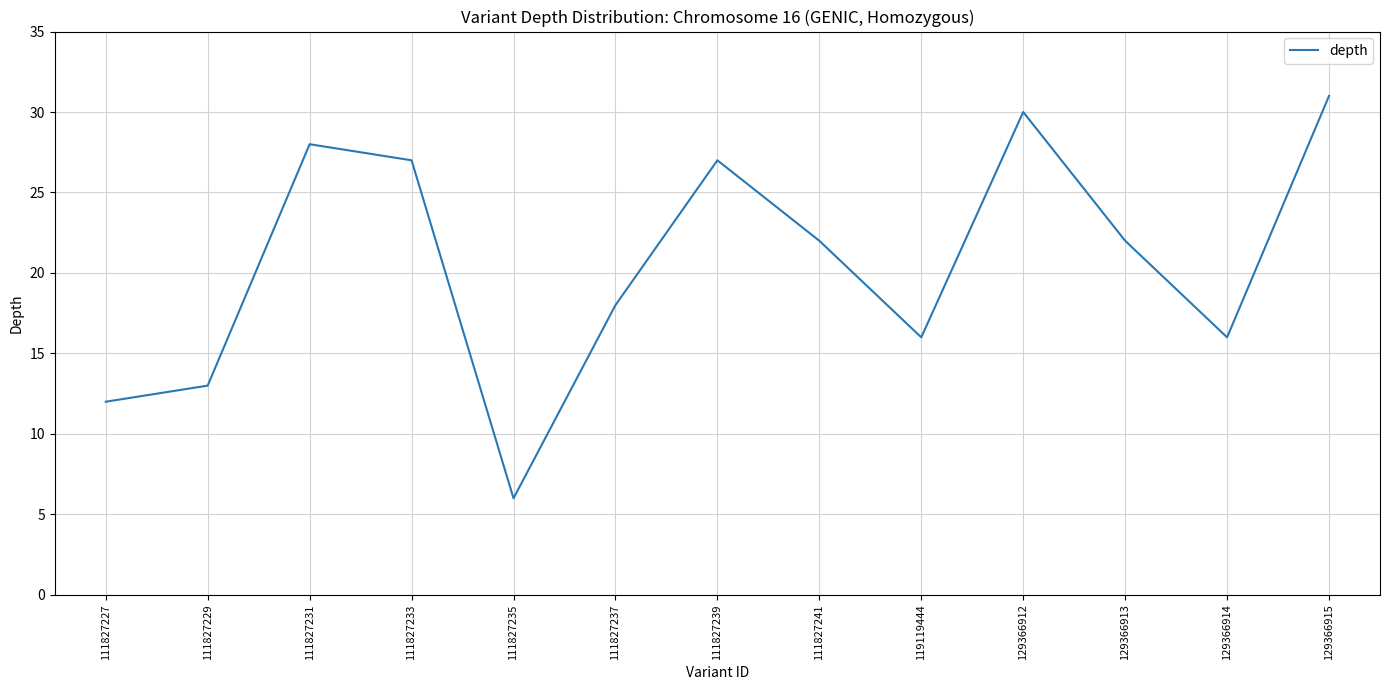

Which has a higher value, 129366915 or 111827237?

129366915